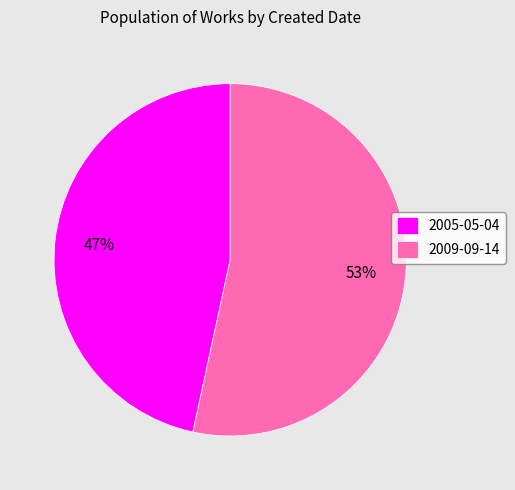

To the nearest percent, what portion does 2005-05-04 represent?

47%